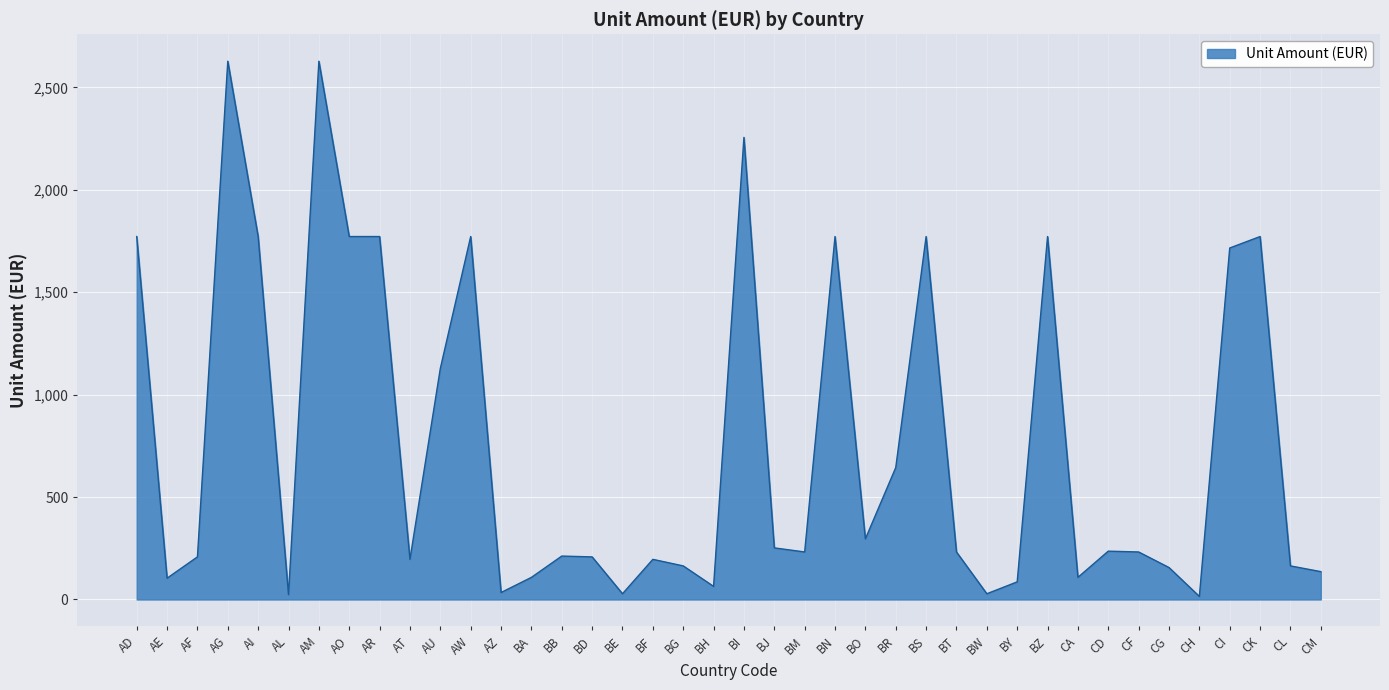

What is the difference between the second highest and second lowest values?

2604